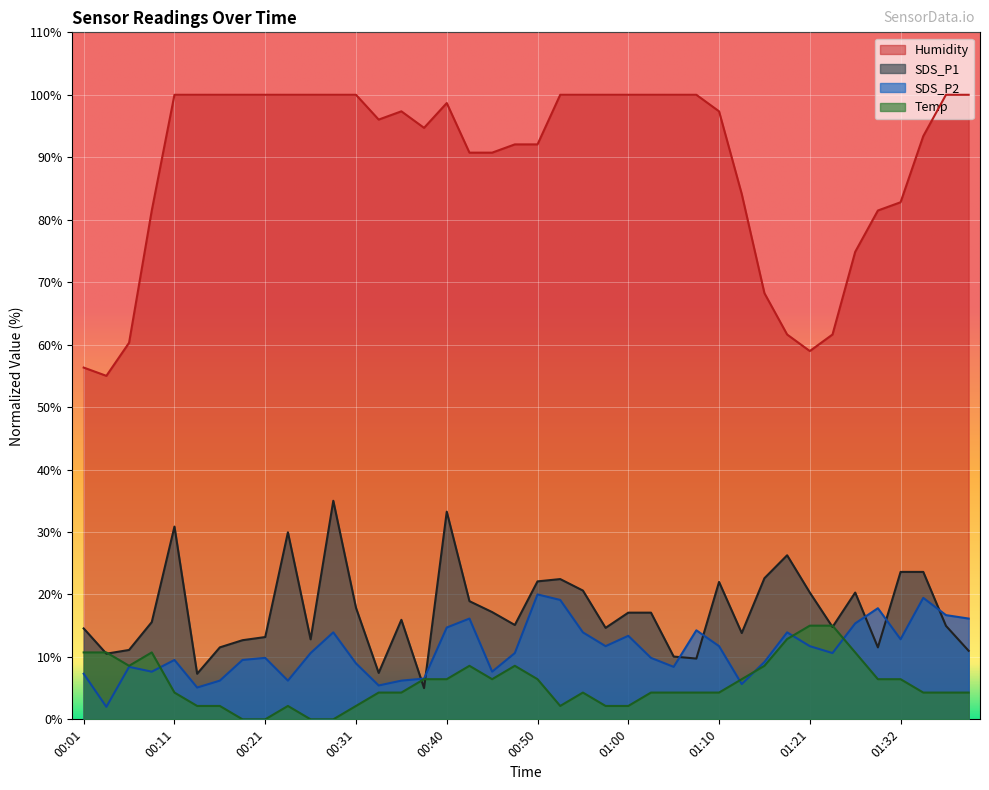

How many series are shown in this chart?

4